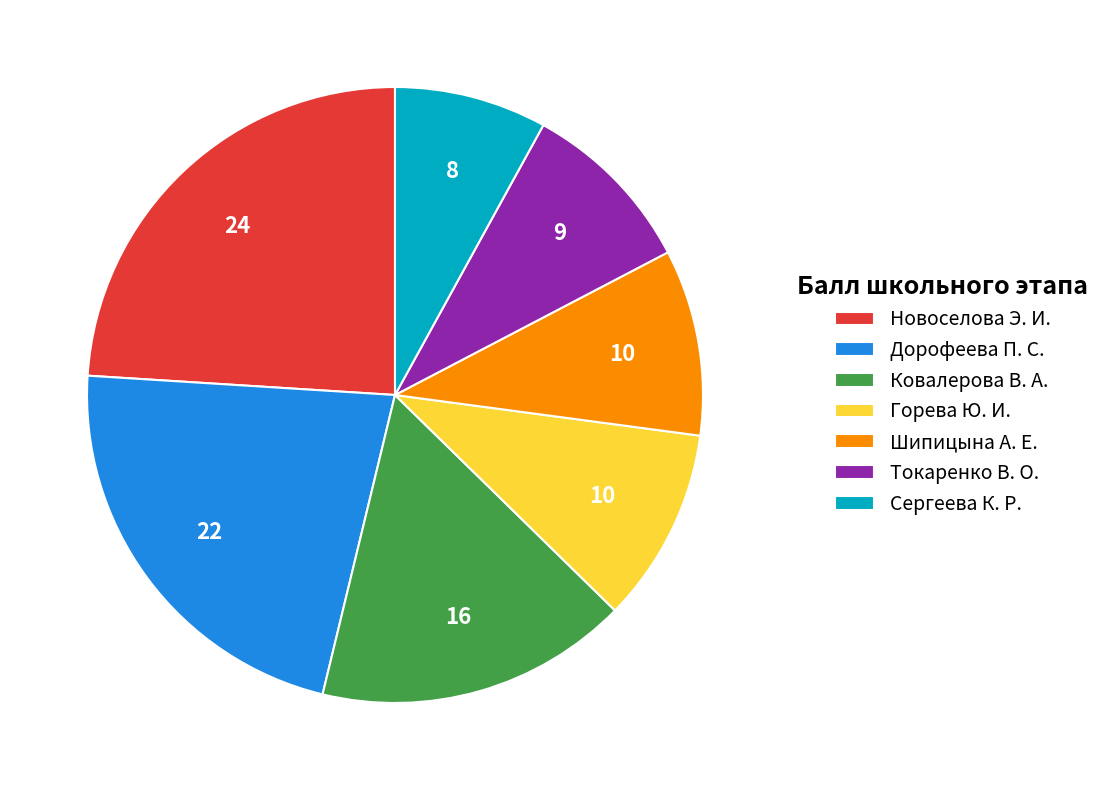

What is the largest slice in the pie chart?

Новоселова Э. И.